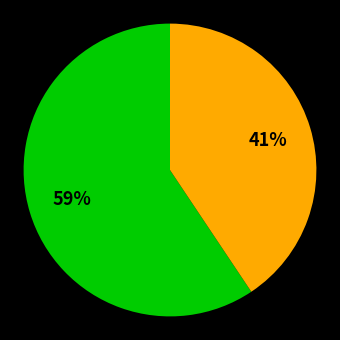

Does any single category account for the majority?

Yes